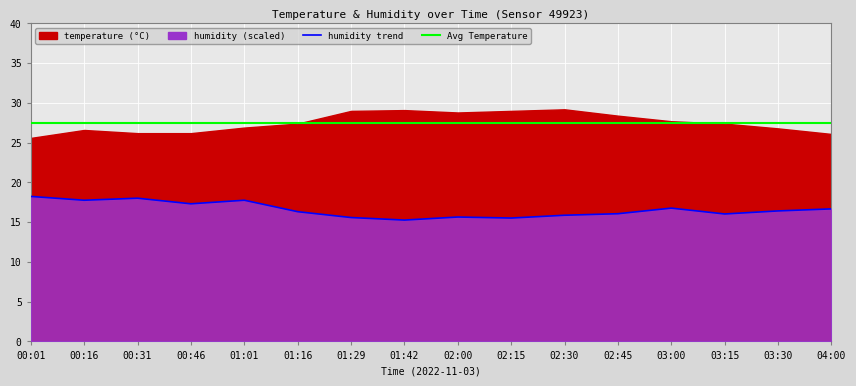

Which category has the highest value across all series?

00:01